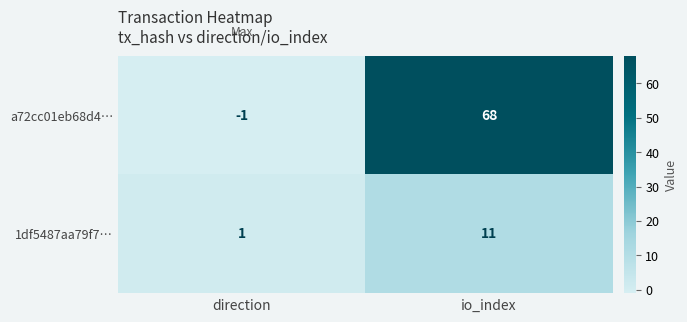

How many data points in a72cc01eb68d4… are less than 68?

1